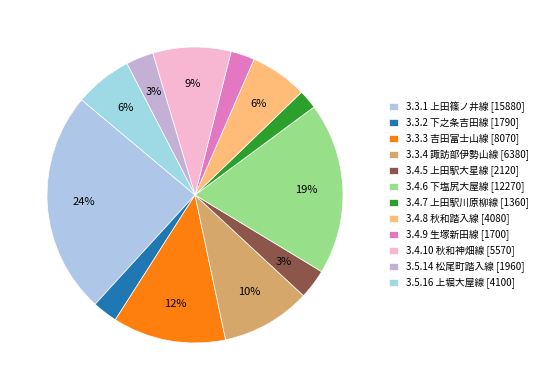

Which slice is the largest?

3.3.1 上田篠ノ井線